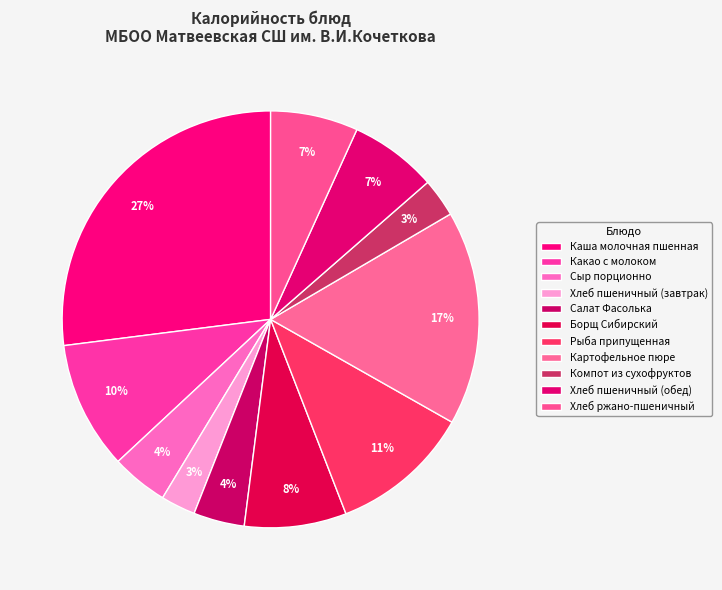

Combined, do Хлеб ржано-пшеничный and Борщ Сибирский account for over 50%?

No